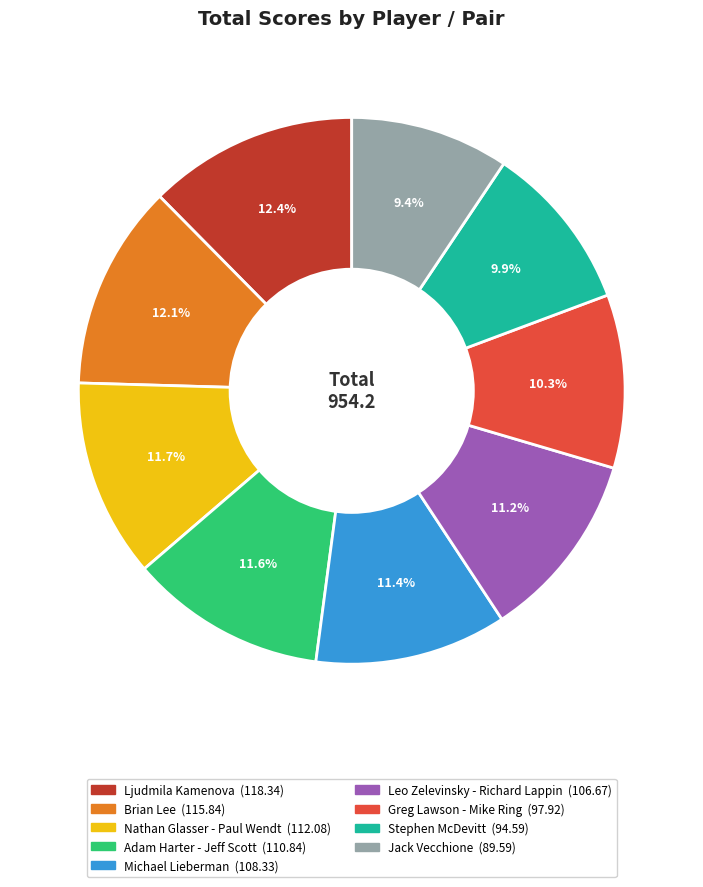

The Ljudmila Kamenova slice represents 1% of the pie. True or false?

False